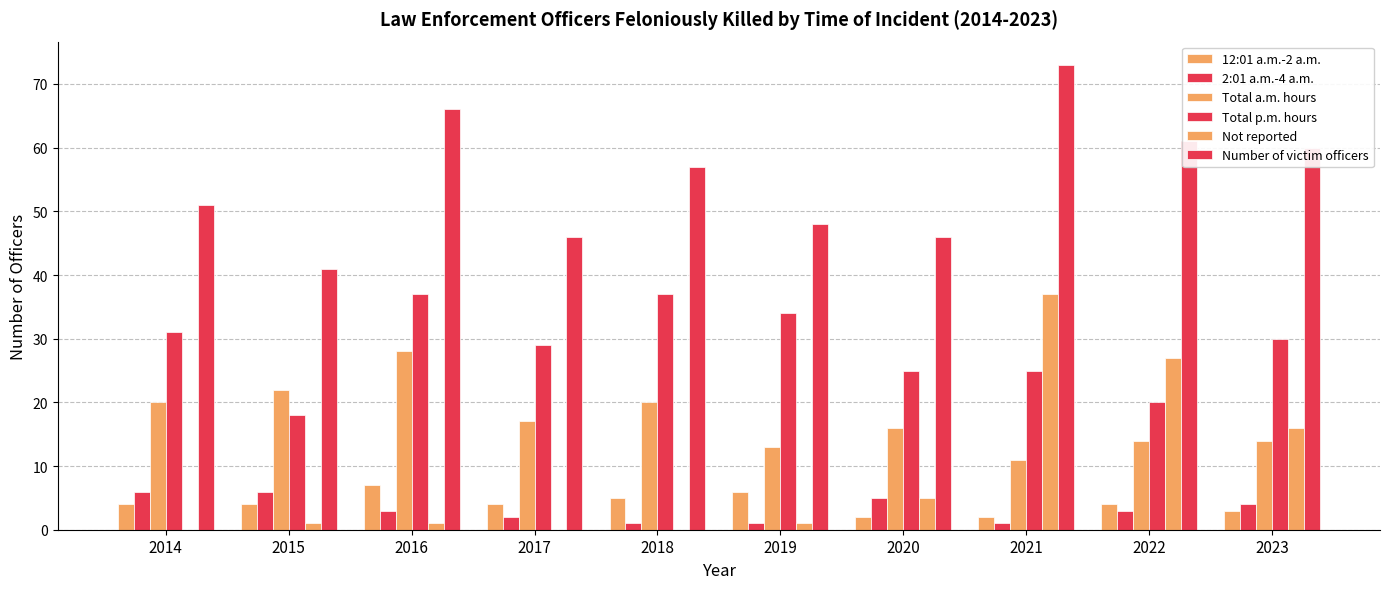

Count the number of categories in the chart.

10